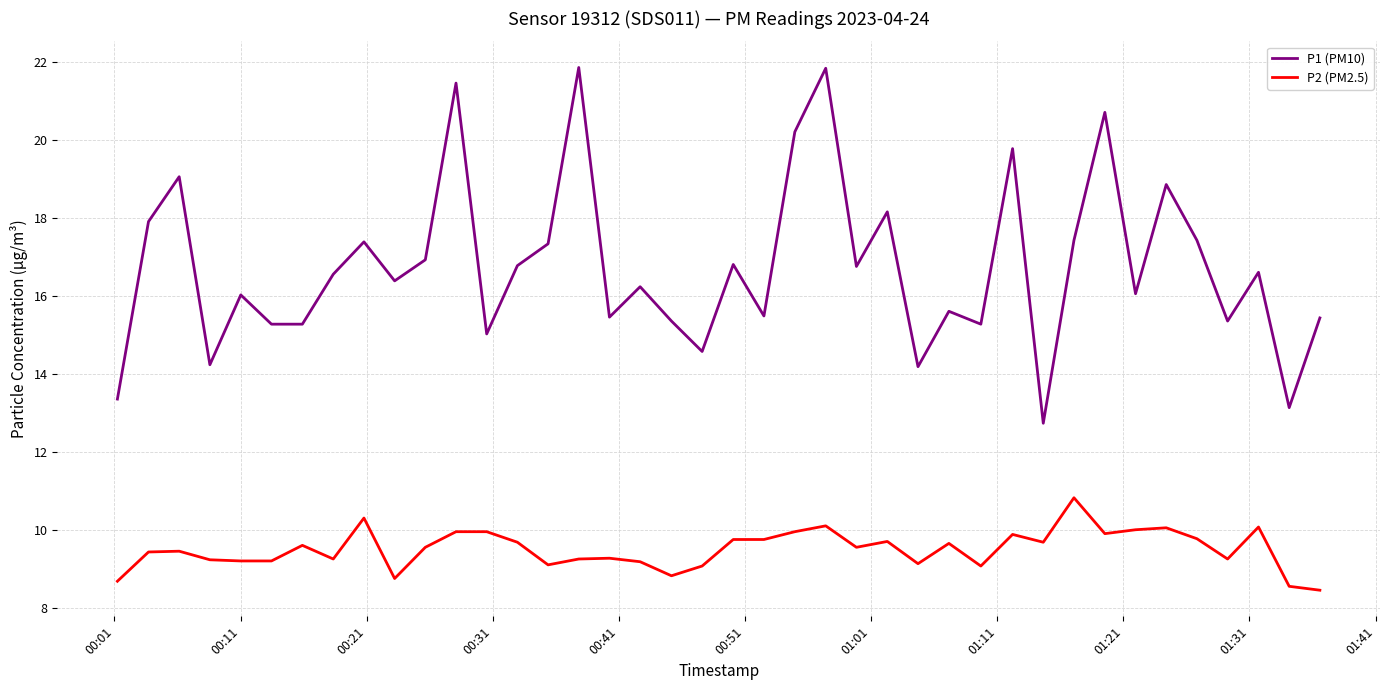

True or false: P2 (PM2.5) and P1 (PM10) cross at least once.

False